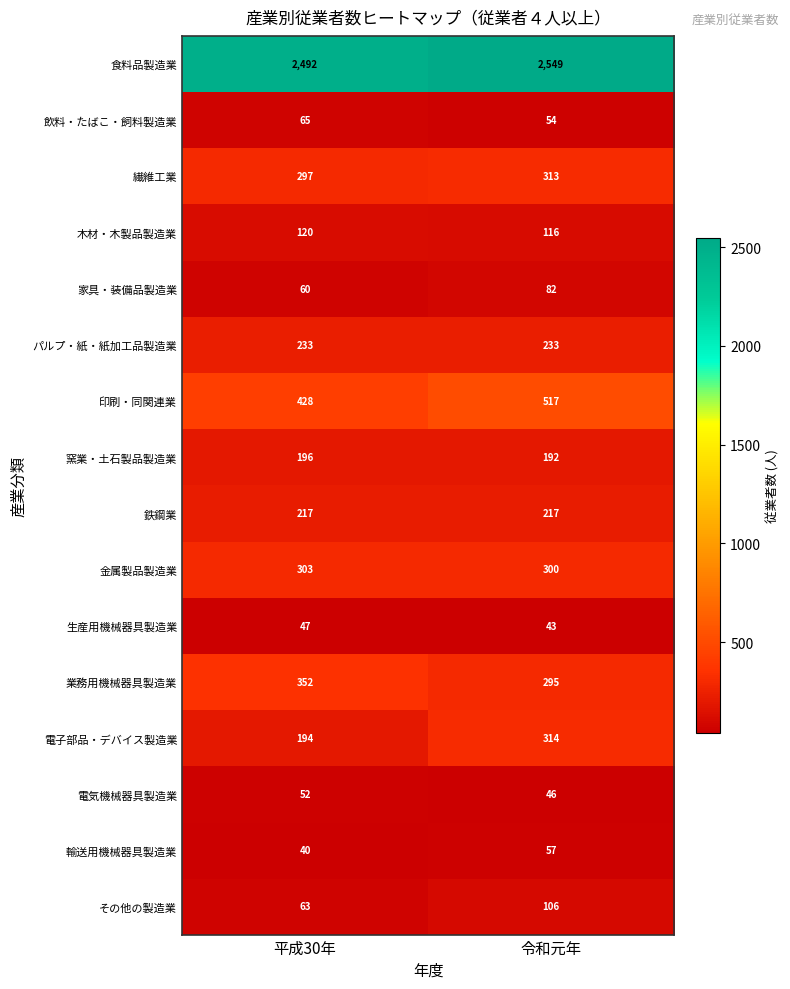

Which series has the largest total across all categories?

食料品製造業